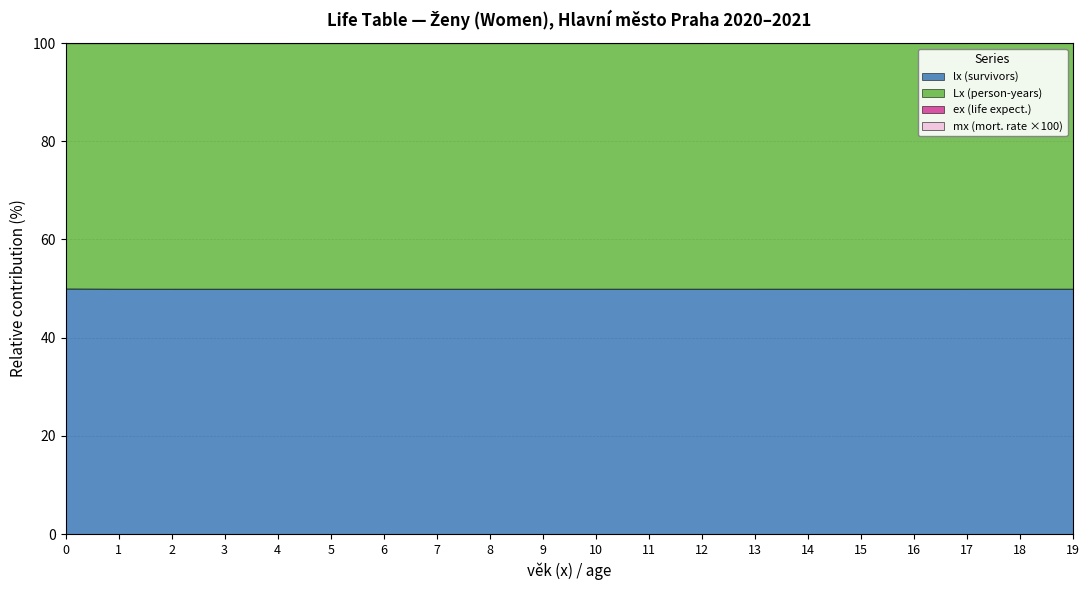

True or false: lx has more than 0 points higher than both neighbors.

False